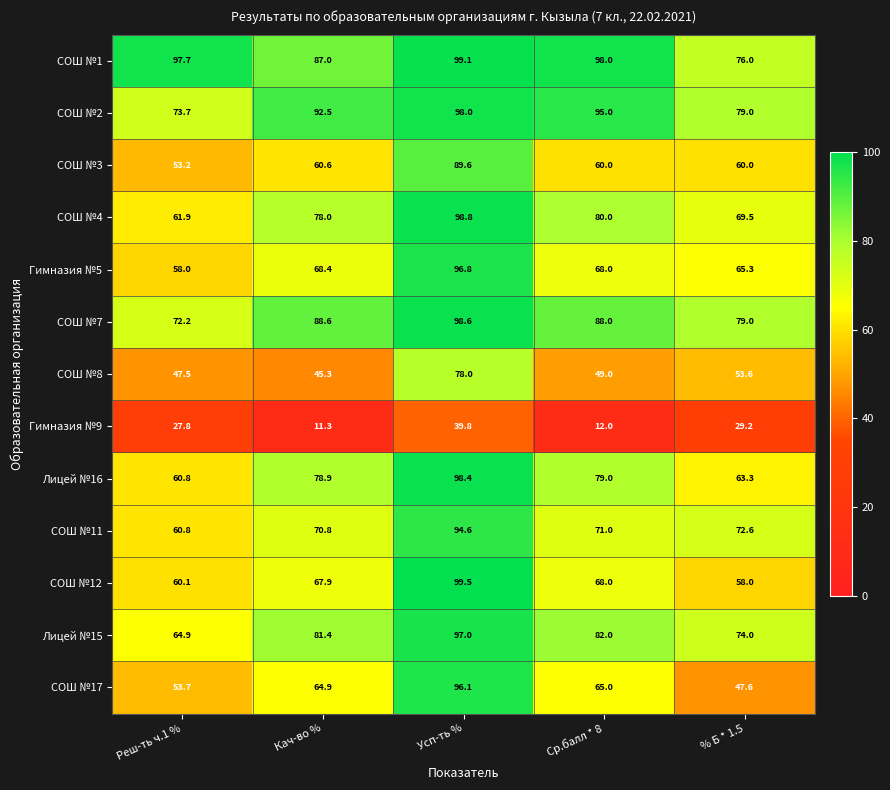

Where is СОШ №17 nearest to the value 71?

Ср.балл * 8